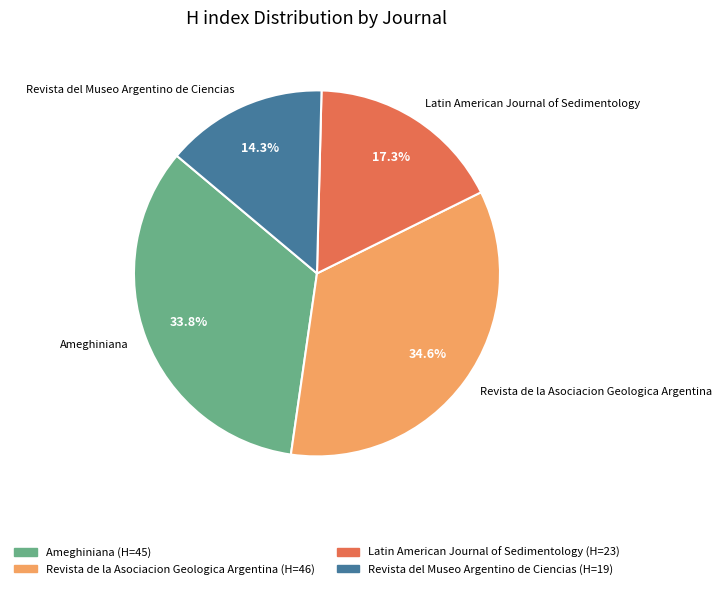

Does Latin American Journal of Sedimentology represent more than half of the total?

No